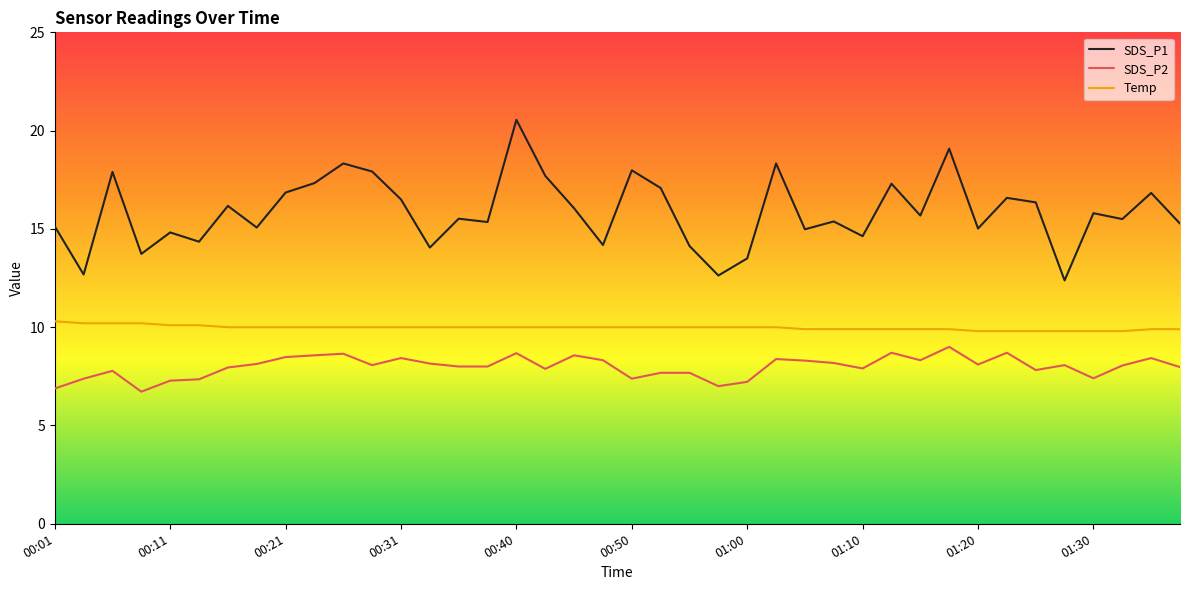

What is the maximum value for SDS_P1?

20.6